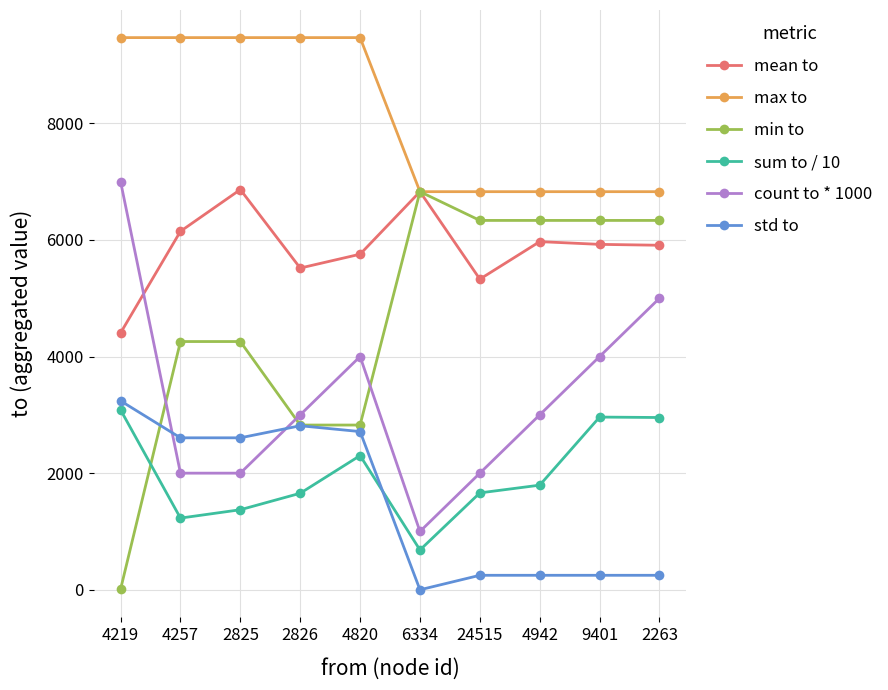

Which series has the largest total across all categories?

max to